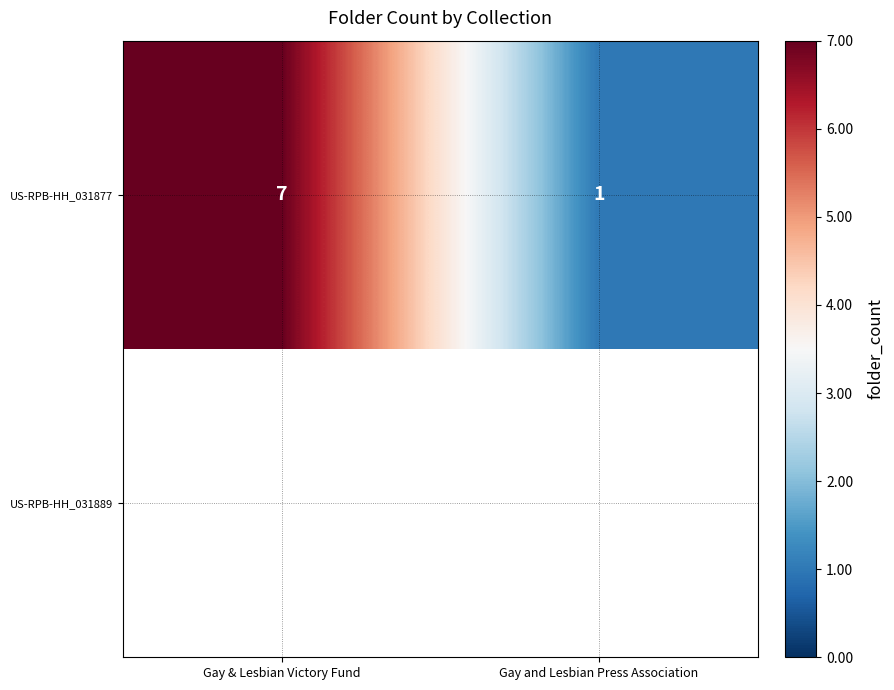

Rank the categories by value from lowest to highest.

Gay and Lesbian Press Association, Gay & Lesbian Victory Fund